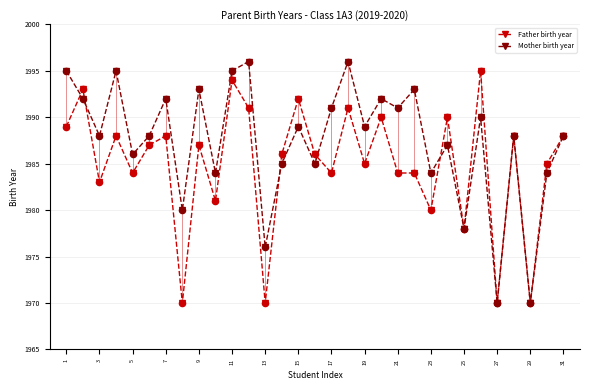

What is the value of the Mother birth year point at the 26th from the left?

1990